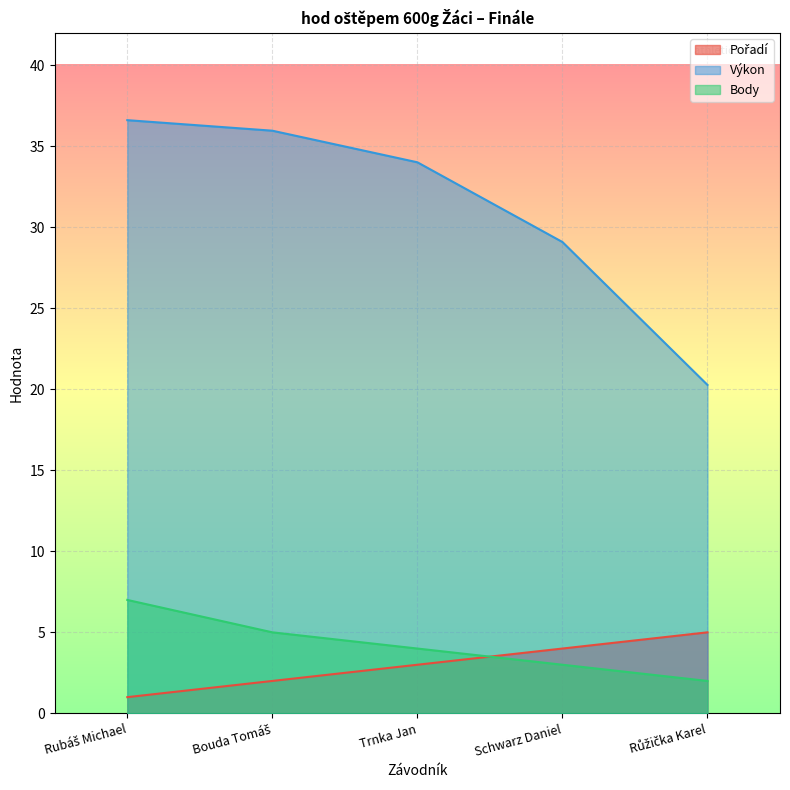

Reading left to right, what are all the values shown in this chart?

Pořadí: 1.0	2.0	3.0	4.0	5.0
Výkon: 36.6	36.0	34.0	29.1	20.3
Body: 7.0	5.0	4.0	3.0	2.0